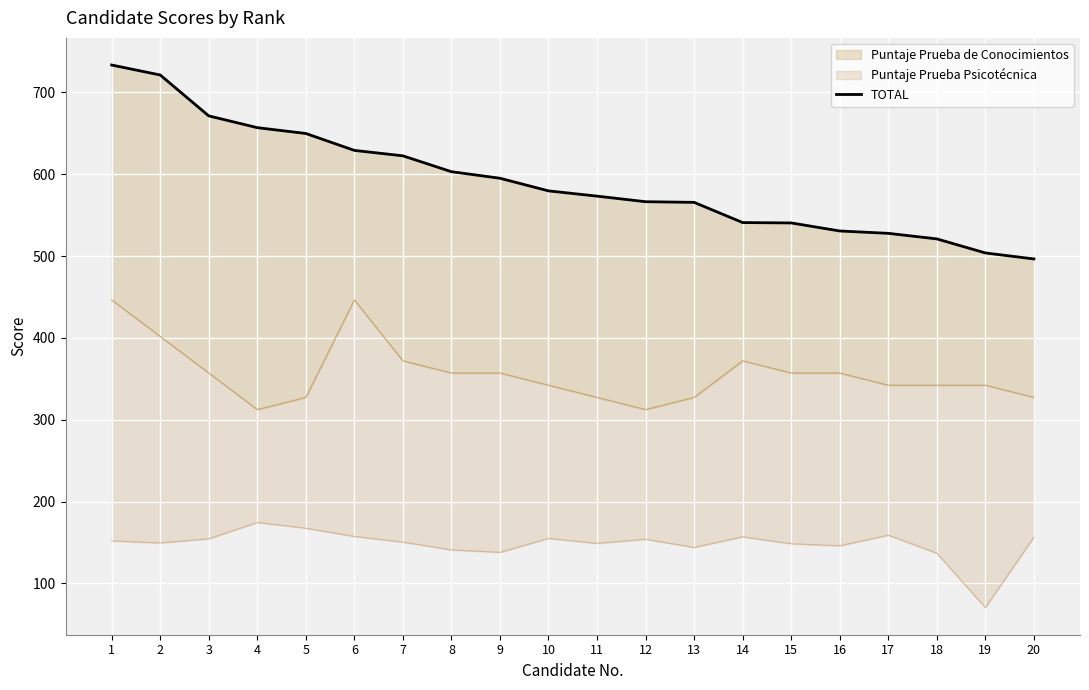

Where does the data first go above 579?

1